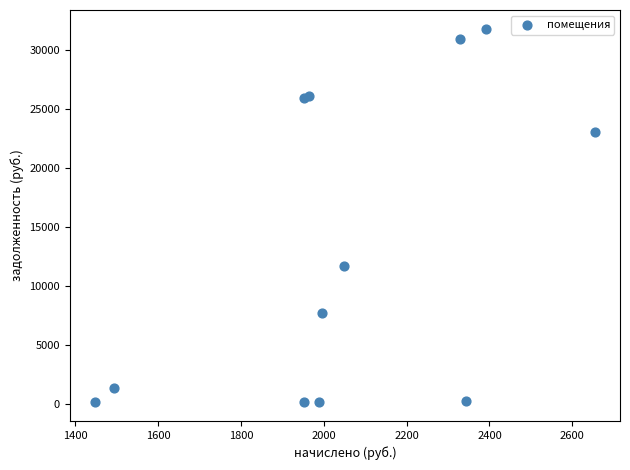

What is the range of X values (max minus min)?

1207.7